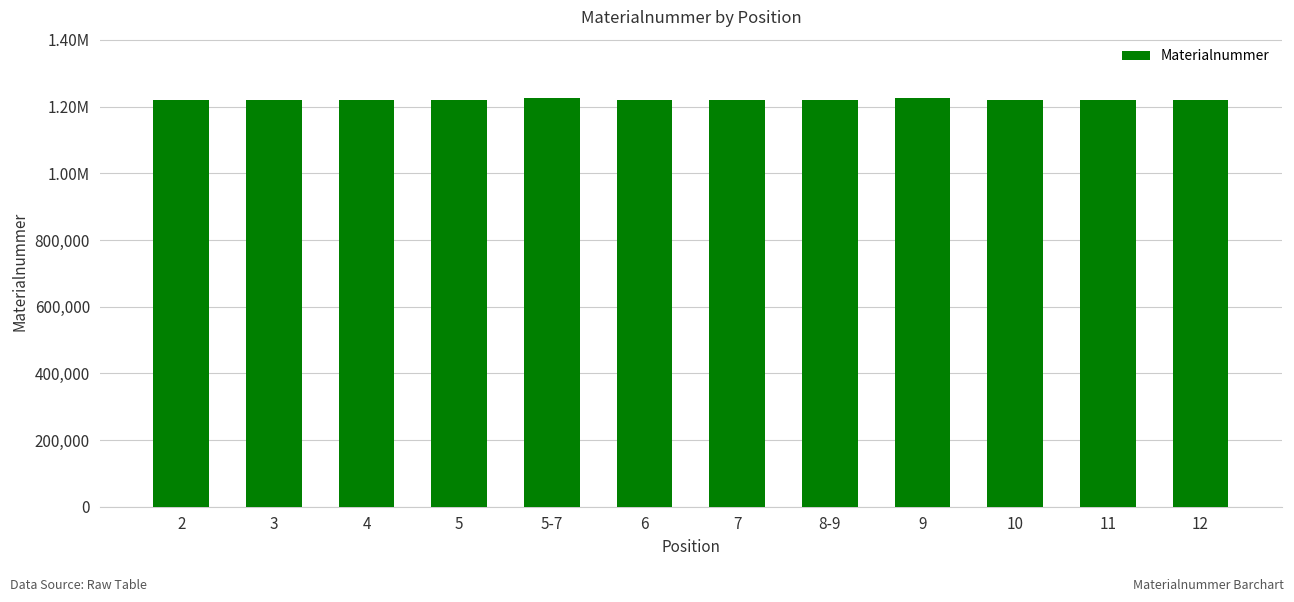

Does the chart contain any negative values?

No